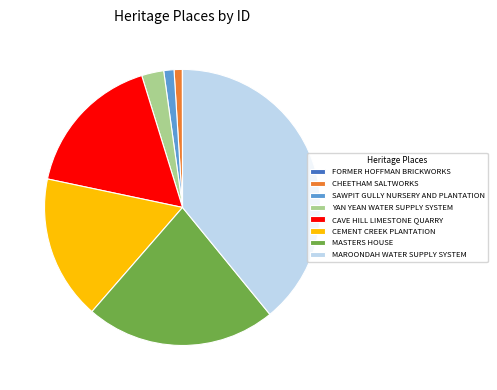

Between SAWPIT GULLY NURSERY AND PLANTATION and MAROONDAH WATER SUPPLY SYSTEM, which is larger?

MAROONDAH WATER SUPPLY SYSTEM